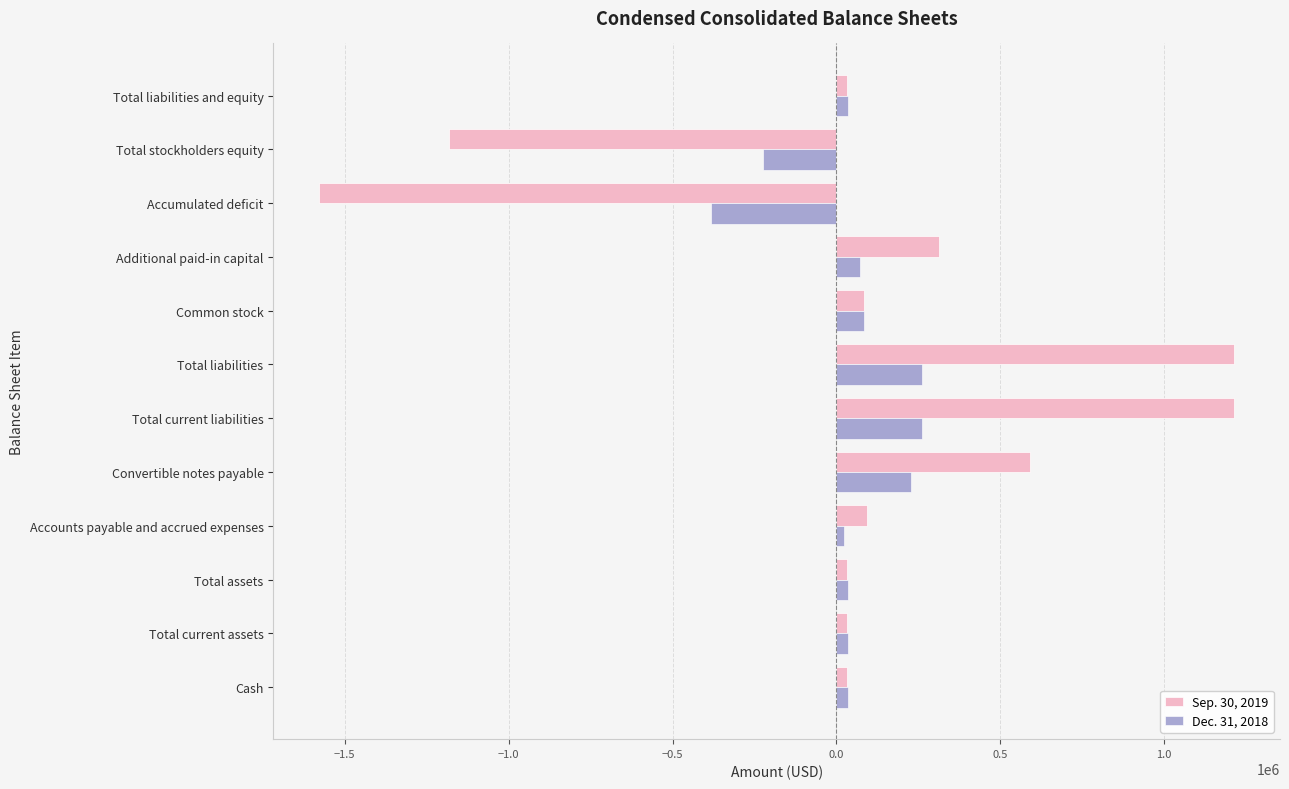

Which category has the lowest value in the Sep. 30, 2019 series?

Accumulated deficit